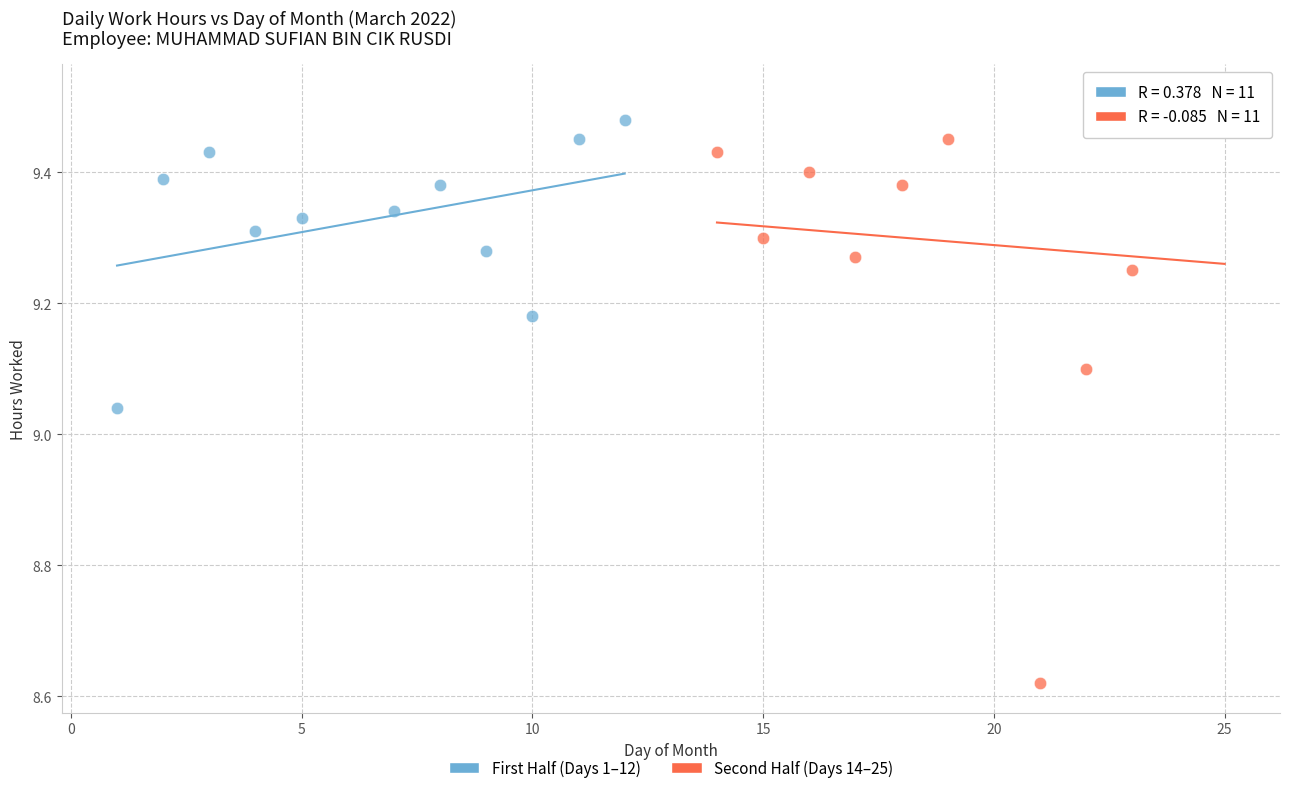

Which series contains the highest Y value?

Second Half (Days 14–25)